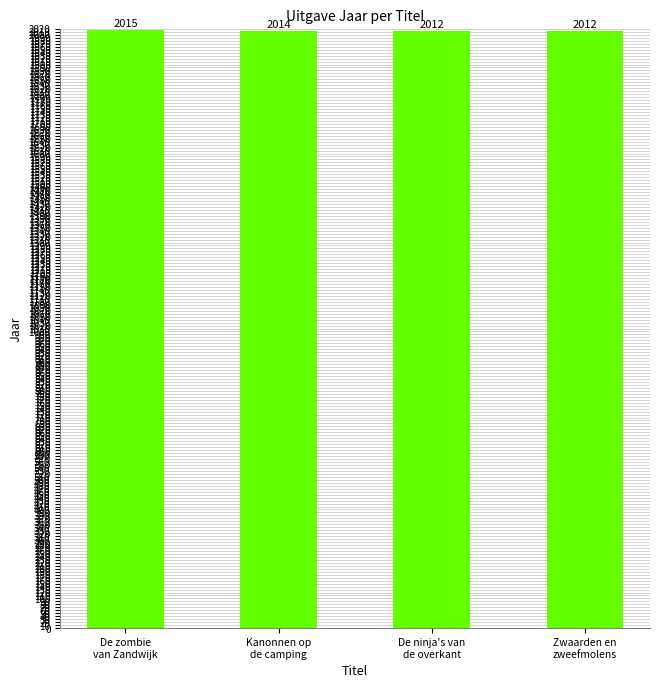

What is the sum of all values?

8053